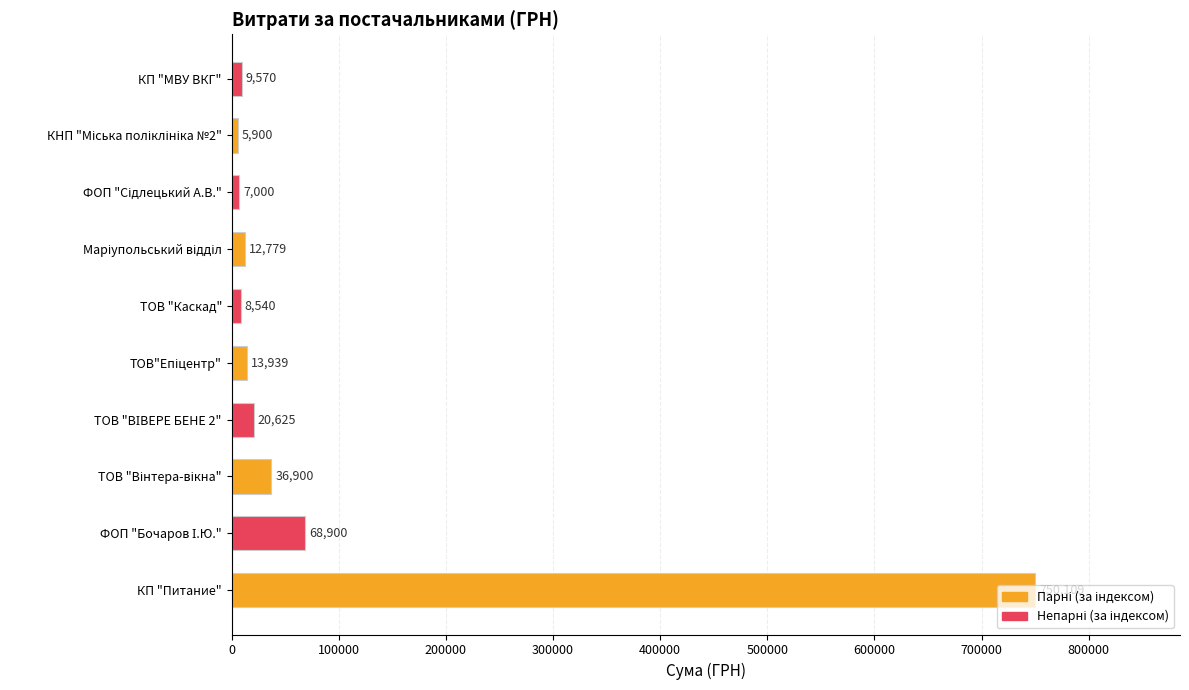

Is it true that the value at КП "МВУ ВКГ" is 9569.8?

True